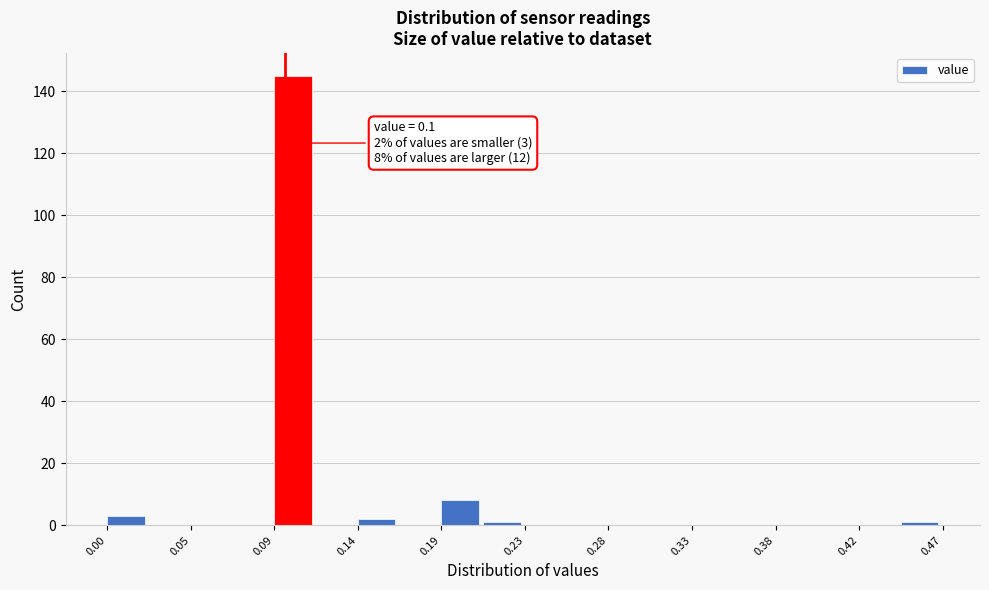

Which range on the x-axis has the tallest bar?

0.095 to 0.120